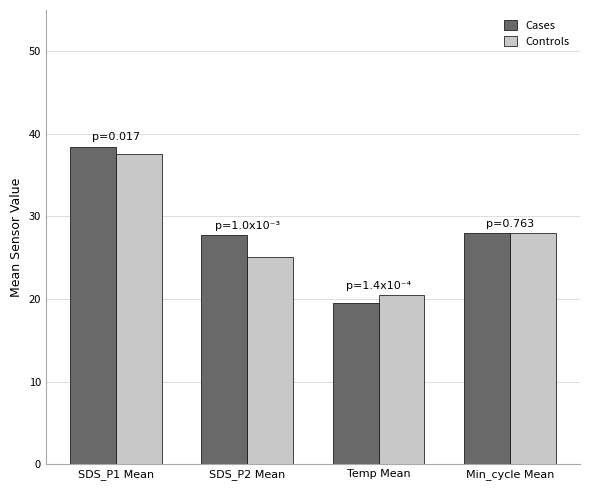

What is the label of the 3rd bar from the left?

Temp Mean